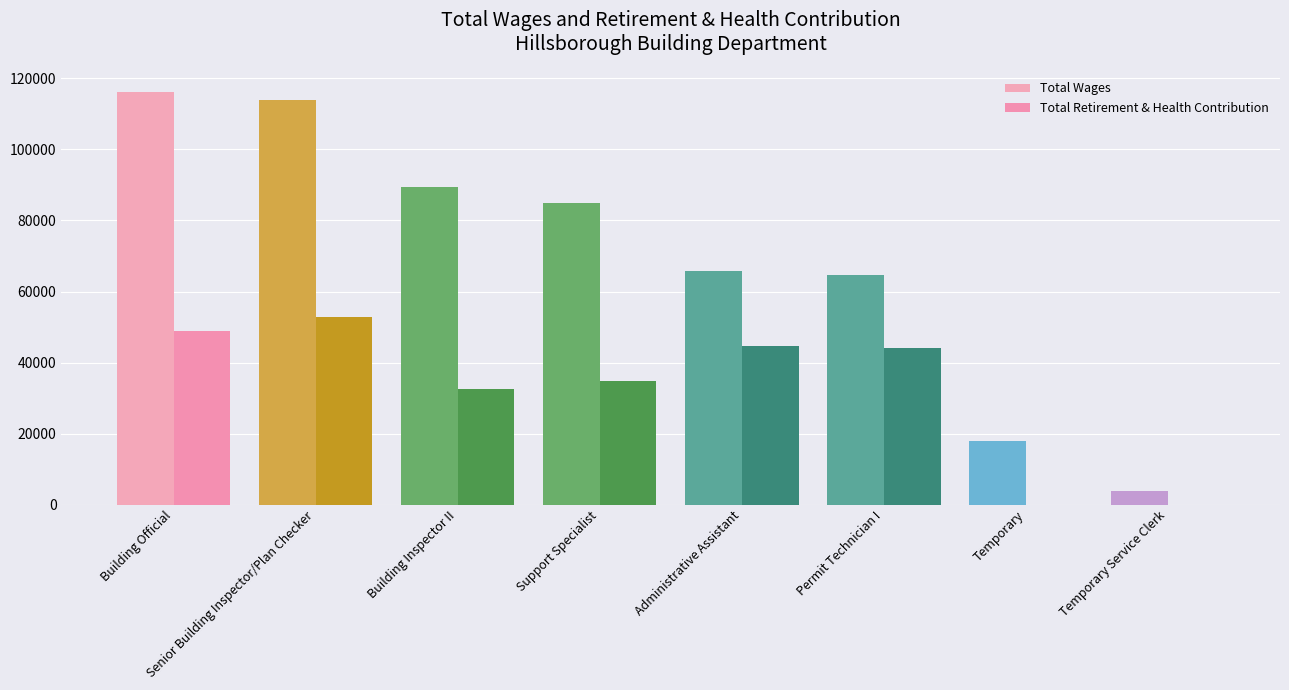

Reading right to left, extract all data points from this chart.

Total Wages: 3905	17944	64769	65751	85023	89410	114018	116258
Total Retirement & Health Contribution: 0	0	44081	44602	34841	32591	52938	48753